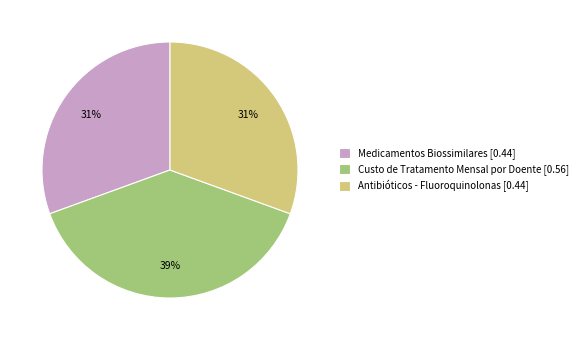

Do Antibióticos - Fluoroquinolonas and Medicamentos Biossimilares together represent more than half of the pie?

Yes